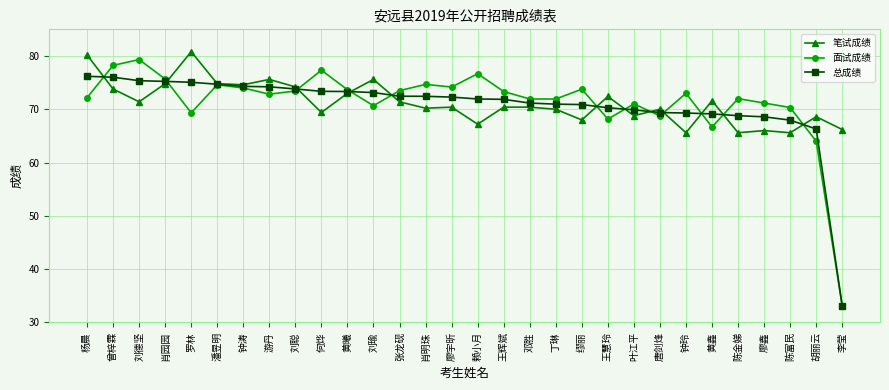

The 总成绩 series shows 119.8 at 王辉斌. True or false?

False